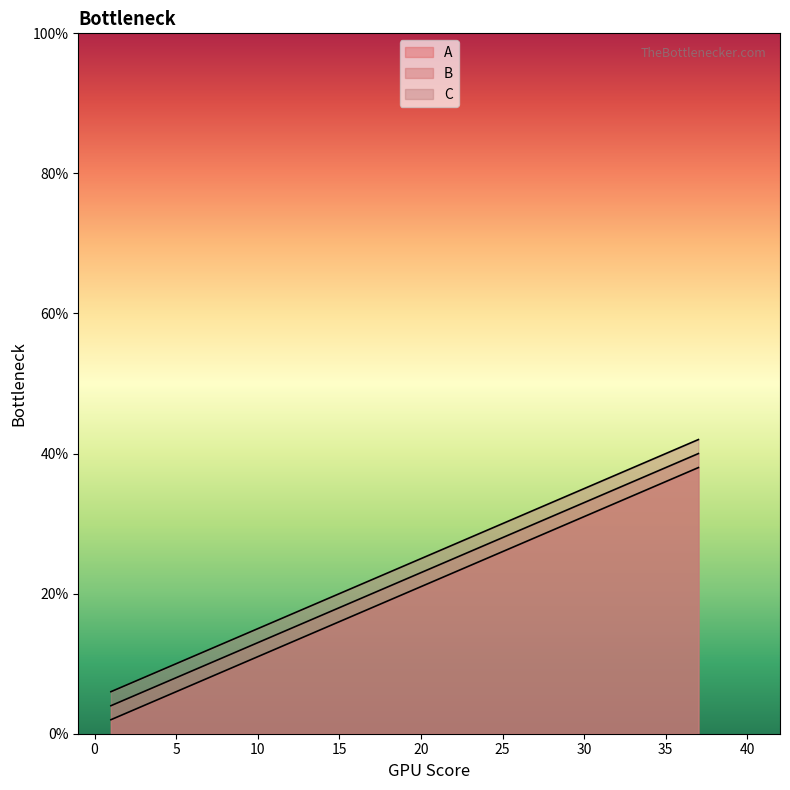

What is the highest value of the A series?

38